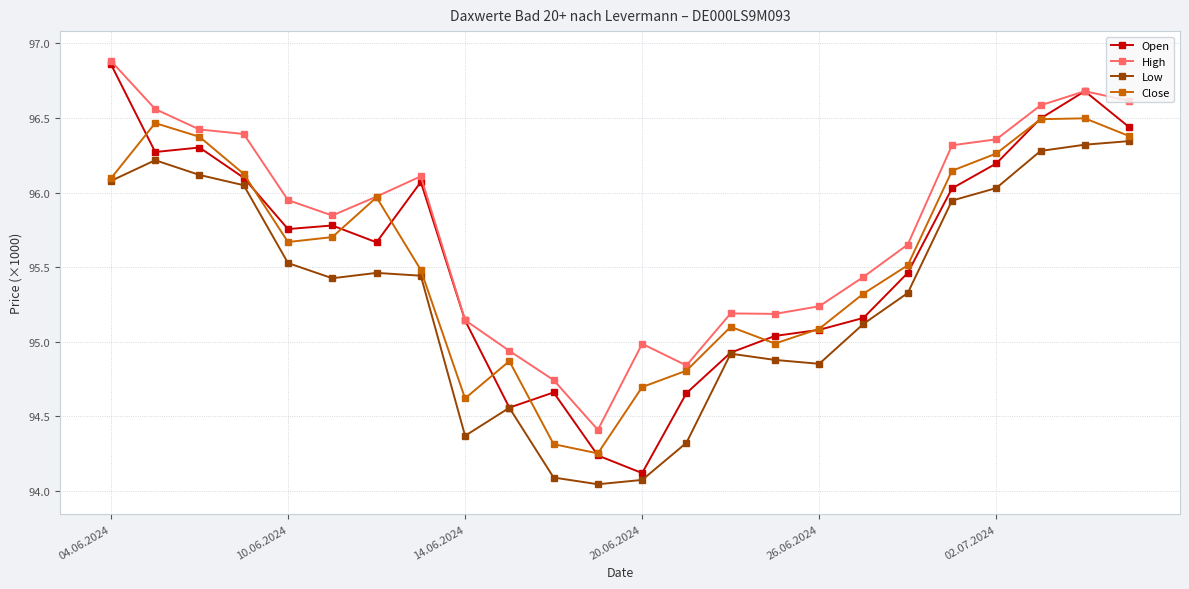

What is the greatest value displayed?

96883